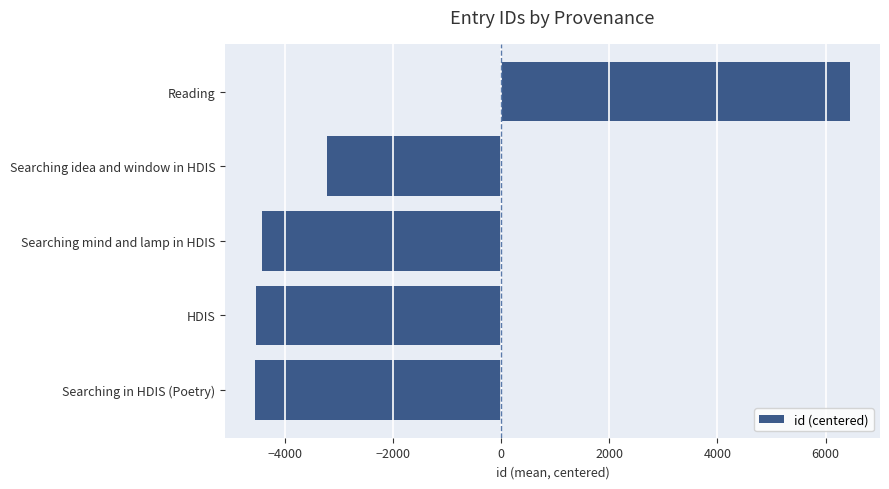

What is the difference between the maximum and minimum values?

11006.0